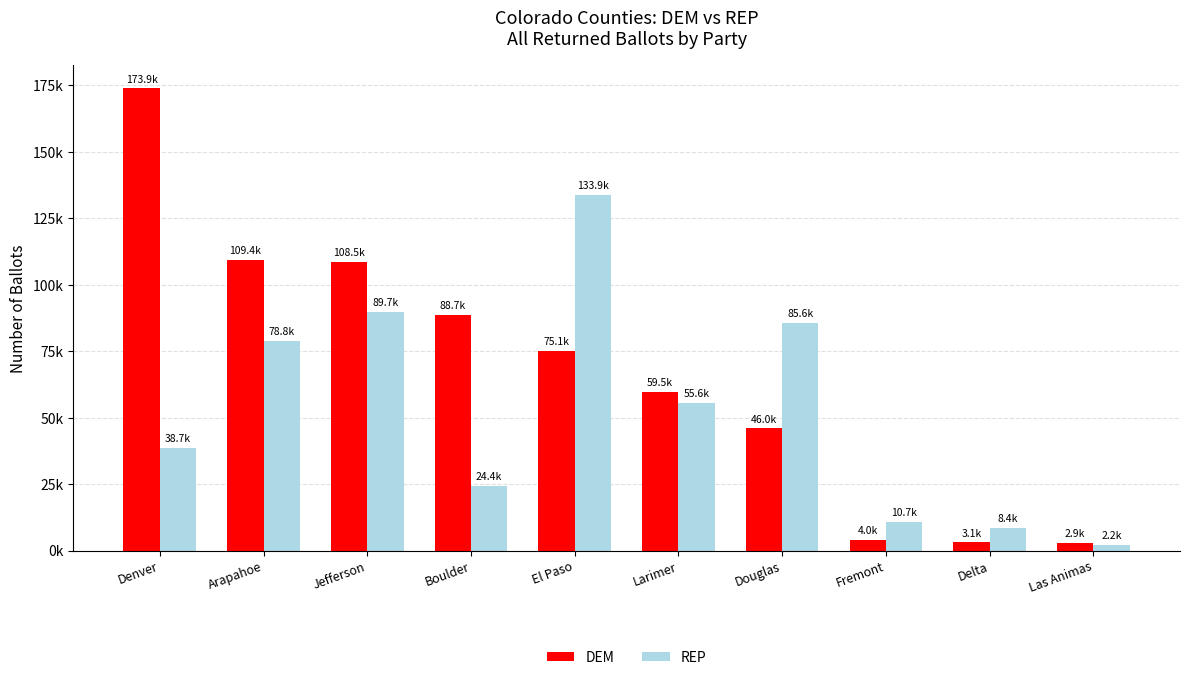

Reading right to left, list all the values displayed in this chart.

DEM: Las Animas=2914	Delta=3054	Fremont=3976	Douglas=45954	Larimer=59545	El Paso=75123	Boulder=88704	Jefferson=108503	Arapahoe=109409	Denver=173852
REP: Las Animas=2247	Delta=8388	Fremont=10651	Douglas=85647	Larimer=55571	El Paso=133933	Boulder=24358	Jefferson=89666	Arapahoe=78799	Denver=38691